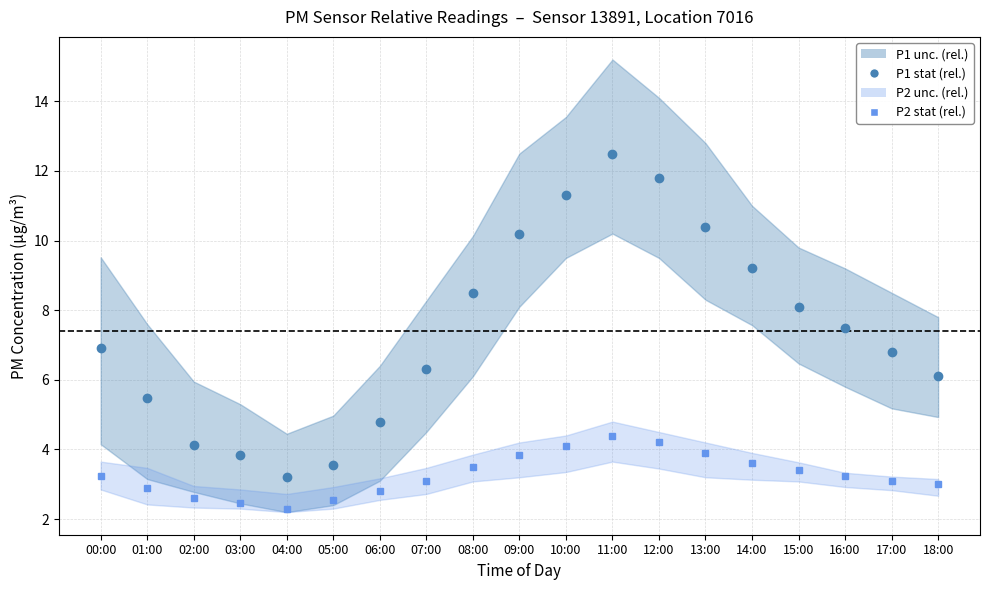

What is the label of the 12th point from the left?

11:00